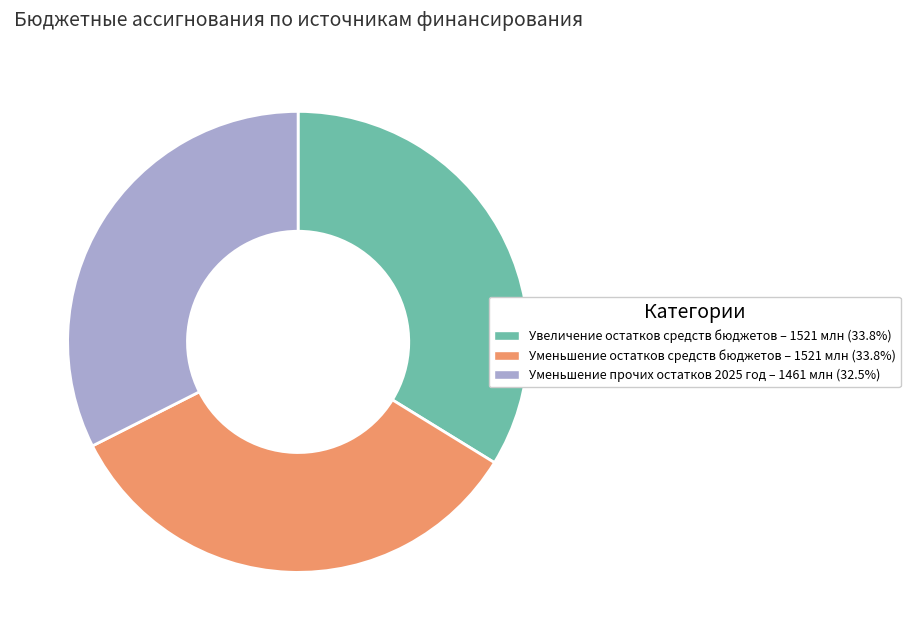

Do Уменьшение остатков средств бюджетов and Увеличение остатков средств бюджетов together represent more than half of the pie?

Yes